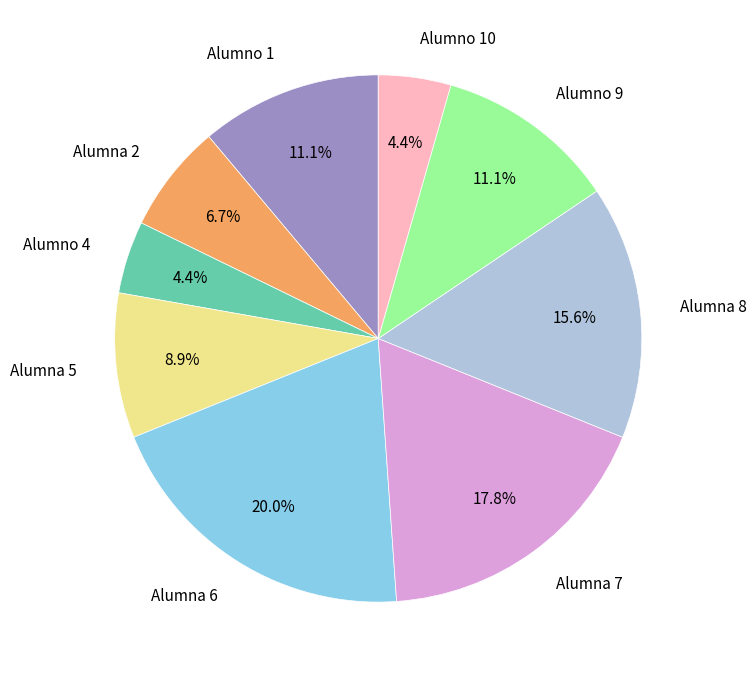

To the nearest percent, what portion does Alumna 8 represent?

16%